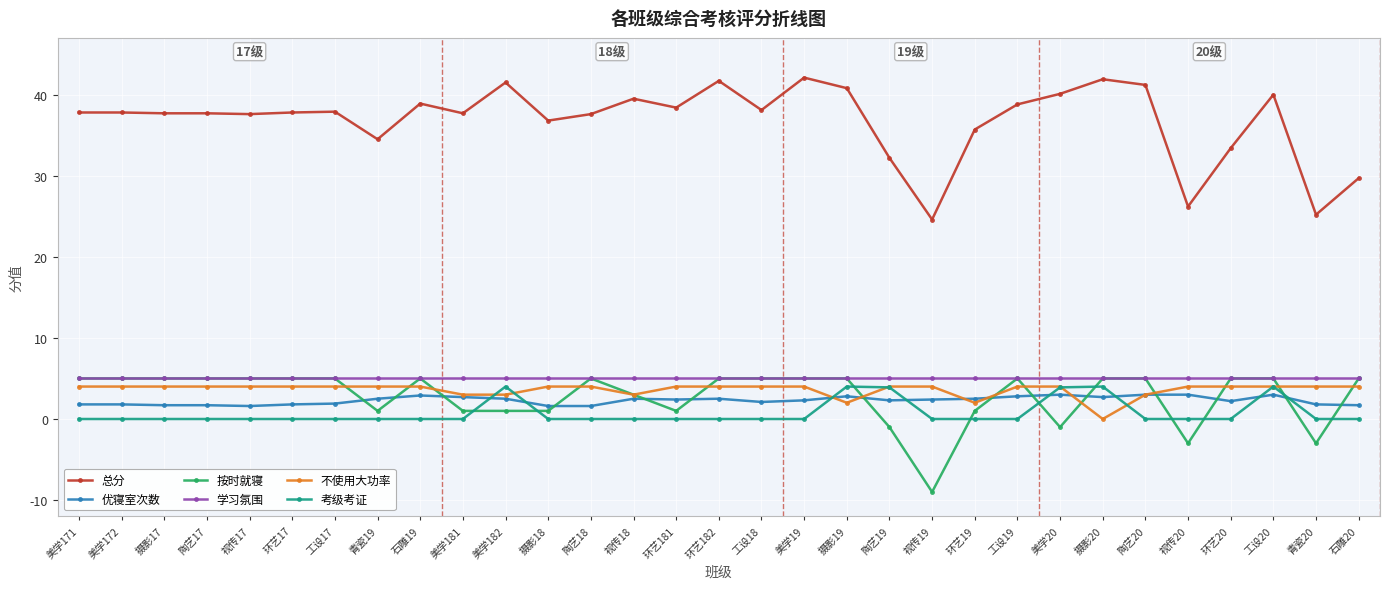

What is the sum of all 总分 values?

1140.9